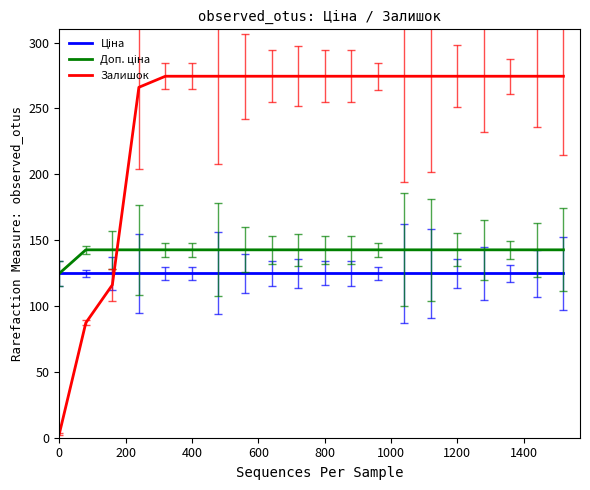

Which series has the largest range (max minus min)?

Залишок